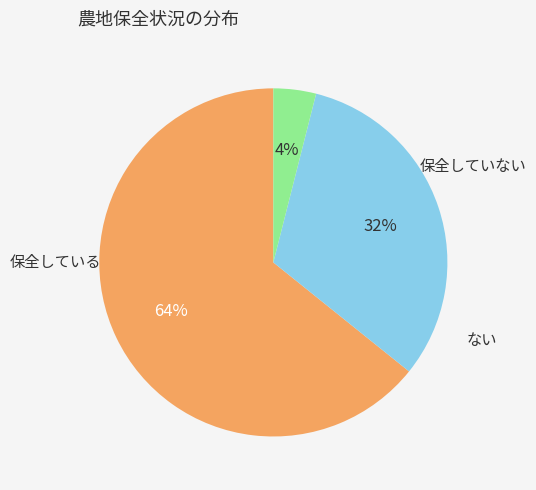

Does any single category account for the majority?

Yes